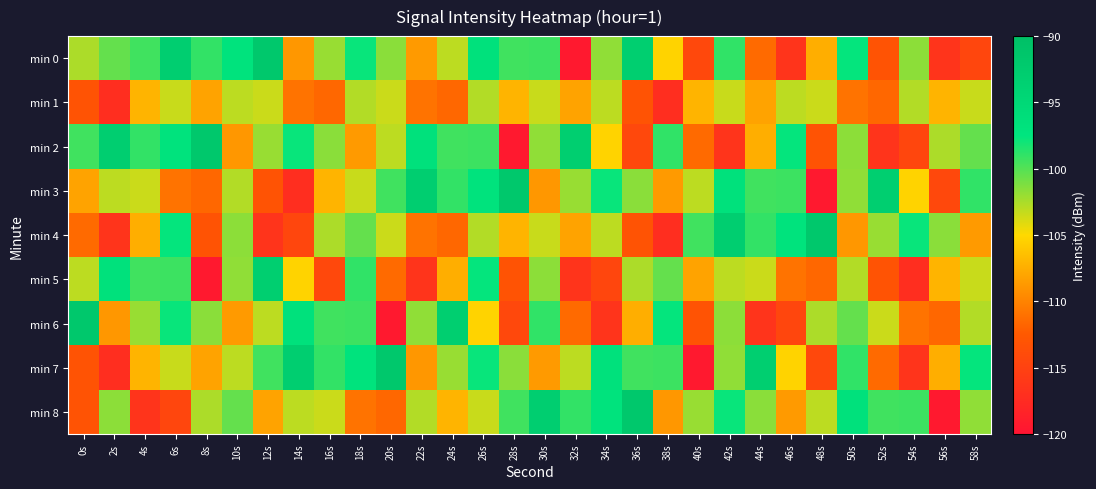

Reading left to right, extract all data points from this chart.

min 0: 0s=-102.5	2s=-100.4	4s=-99.4	6s=-93.1	8s=-99.0	10s=-97.0	12s=-91.8	14s=-108.8	16s=-102.0	18s=-97.8	20s=-101.6	22s=-108.6	24s=-103.0	26s=-96.7	28s=-99.4	30s=-99.3	32s=-119.4	34s=-101.7	36s=-93.1	38s=-105.3	40s=-114.3	42s=-98.9	44s=-111.5	46s=-116.4	48s=-107.5	50s=-97.6	52s=-113.1	54s=-101.6	56s=-116.5	58s=-114.5
min 1: 0s=-113.1	2s=-117.1	4s=-107.1	6s=-103.4	8s=-108.2	10s=-103.0	12s=-103.5	14s=-110.9	16s=-111.7	18s=-102.7	20s=-103.5	22s=-110.9	24s=-111.7	26s=-102.7	28s=-107.1	30s=-103.4	32s=-108.2	34s=-103.0	36s=-113.1	38s=-117.1	40s=-107.1	42s=-103.4	44s=-108.2	46s=-103.0	48s=-103.5	50s=-110.9	52s=-111.7	54s=-102.7	56s=-107.1	58s=-103.4
min 2: 0s=-99.4	2s=-93.1	4s=-99.0	6s=-97.0	8s=-91.8	10s=-108.8	12s=-102.0	14s=-97.8	16s=-101.6	18s=-108.6	20s=-103.0	22s=-96.7	24s=-99.4	26s=-99.3	28s=-119.4	30s=-101.7	32s=-93.1	34s=-105.3	36s=-114.3	38s=-98.9	40s=-111.5	42s=-116.4	44s=-107.5	46s=-97.6	48s=-113.1	50s=-101.6	52s=-116.5	54s=-114.5	56s=-102.5	58s=-100.4
min 3: 0s=-108.2	2s=-103.0	4s=-103.5	6s=-110.9	8s=-111.7	10s=-102.7	12s=-113.1	14s=-117.1	16s=-107.1	18s=-103.4	20s=-99.4	22s=-93.1	24s=-99.0	26s=-97.0	28s=-91.8	30s=-108.8	32s=-102.0	34s=-97.8	36s=-101.6	38s=-108.6	40s=-103.0	42s=-96.7	44s=-99.4	46s=-99.3	48s=-119.4	50s=-101.7	52s=-93.1	54s=-105.3	56s=-114.3	58s=-98.9
min 4: 0s=-111.5	2s=-116.4	4s=-107.5	6s=-97.6	8s=-113.1	10s=-101.6	12s=-116.5	14s=-114.5	16s=-102.5	18s=-100.4	20s=-103.5	22s=-110.9	24s=-111.7	26s=-102.7	28s=-107.1	30s=-103.4	32s=-108.2	34s=-103.0	36s=-113.1	38s=-117.1	40s=-99.4	42s=-93.1	44s=-99.0	46s=-97.0	48s=-91.8	50s=-108.8	52s=-102.0	54s=-97.8	56s=-101.6	58s=-108.6
min 5: 0s=-103.0	2s=-96.7	4s=-99.4	6s=-99.3	8s=-119.4	10s=-101.7	12s=-93.1	14s=-105.3	16s=-114.3	18s=-98.9	20s=-111.5	22s=-116.4	24s=-107.5	26s=-97.6	28s=-113.1	30s=-101.6	32s=-116.5	34s=-114.5	36s=-102.5	38s=-100.4	40s=-108.2	42s=-103.0	44s=-103.5	46s=-110.9	48s=-111.7	50s=-102.7	52s=-113.1	54s=-117.1	56s=-107.1	58s=-103.4
min 6: 0s=-91.8	2s=-108.8	4s=-102.0	6s=-97.8	8s=-101.6	10s=-108.6	12s=-103.0	14s=-96.7	16s=-99.4	18s=-99.3	20s=-119.4	22s=-101.7	24s=-93.1	26s=-105.3	28s=-114.3	30s=-98.9	32s=-111.5	34s=-116.4	36s=-107.5	38s=-97.6	40s=-113.1	42s=-101.6	44s=-116.5	46s=-114.5	48s=-102.5	50s=-100.4	52s=-103.5	54s=-110.9	56s=-111.7	58s=-102.7
min 7: 0s=-113.1	2s=-117.1	4s=-107.1	6s=-103.4	8s=-108.2	10s=-103.0	12s=-99.4	14s=-93.1	16s=-99.0	18s=-97.0	20s=-91.8	22s=-108.8	24s=-102.0	26s=-97.8	28s=-101.6	30s=-108.6	32s=-103.0	34s=-96.7	36s=-99.4	38s=-99.3	40s=-119.4	42s=-101.7	44s=-93.1	46s=-105.3	48s=-114.3	50s=-98.9	52s=-111.5	54s=-116.4	56s=-107.5	58s=-97.6
min 8: 0s=-113.1	2s=-101.6	4s=-116.5	6s=-114.5	8s=-102.5	10s=-100.4	12s=-108.2	14s=-103.0	16s=-103.5	18s=-110.9	20s=-111.7	22s=-102.7	24s=-107.1	26s=-103.4	28s=-99.4	30s=-93.1	32s=-99.0	34s=-97.0	36s=-91.8	38s=-108.8	40s=-102.0	42s=-97.8	44s=-101.6	46s=-108.6	48s=-103.0	50s=-96.7	52s=-99.4	54s=-99.3	56s=-119.4	58s=-101.7